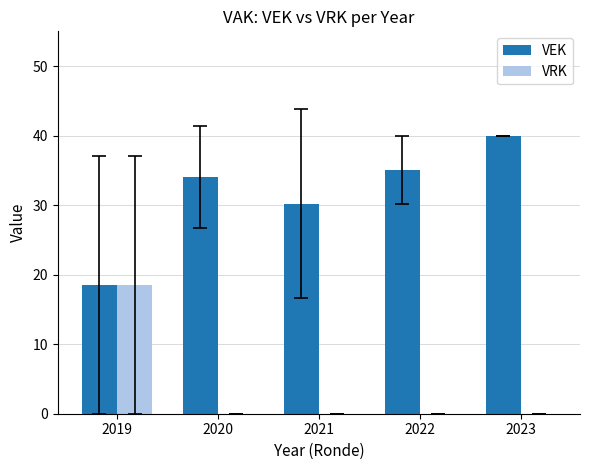

How many groups of bars are there?

5